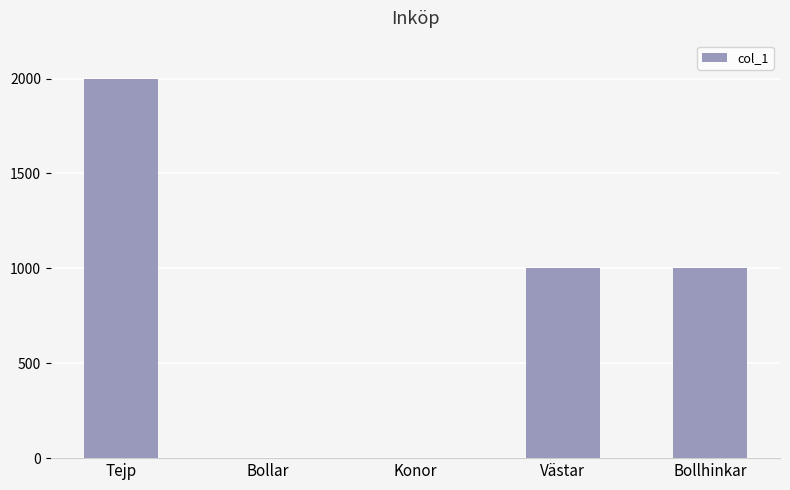

Are the bars grouped side by side (vs. stacked)?

No